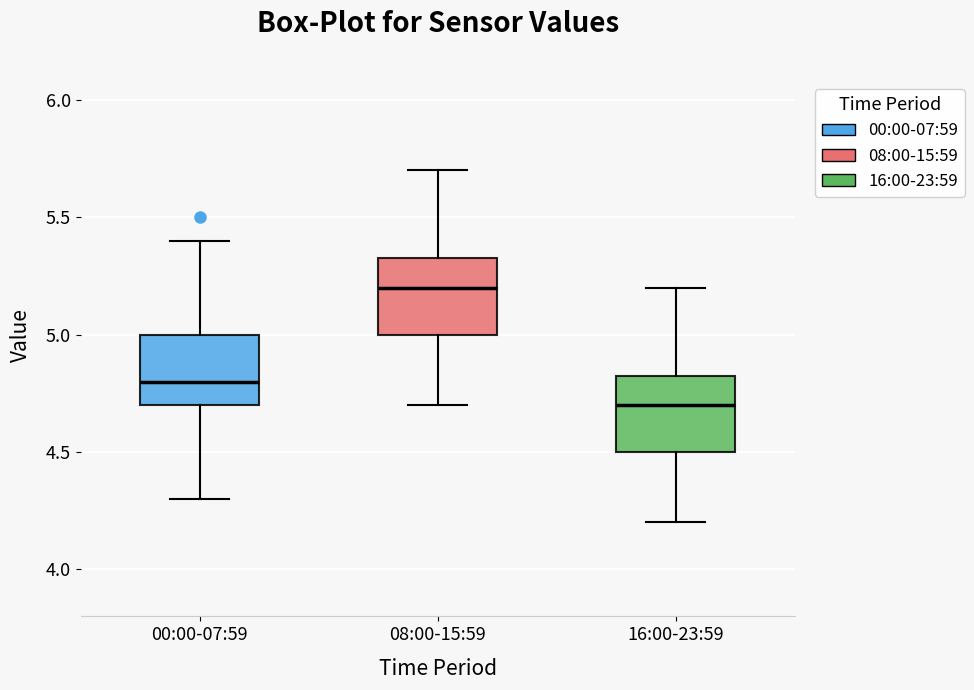

Reading left to right, transcribe this box plot: for each box, give where its median line is, the range the box spans, and where its two whiskers end, as read against the y-axis. The values are not printed on the chart, so give them approximately, as read against the axis.

00:00-07:59: median 4.80, box 4.70 to 5.00, whiskers 4.30 to 5.40
08:00-15:59: median 5.20, box 5.00 to 5.35, whiskers 4.70 to 5.70
16:00-23:59: median 4.70, box 4.50 to 4.85, whiskers 4.20 to 5.20